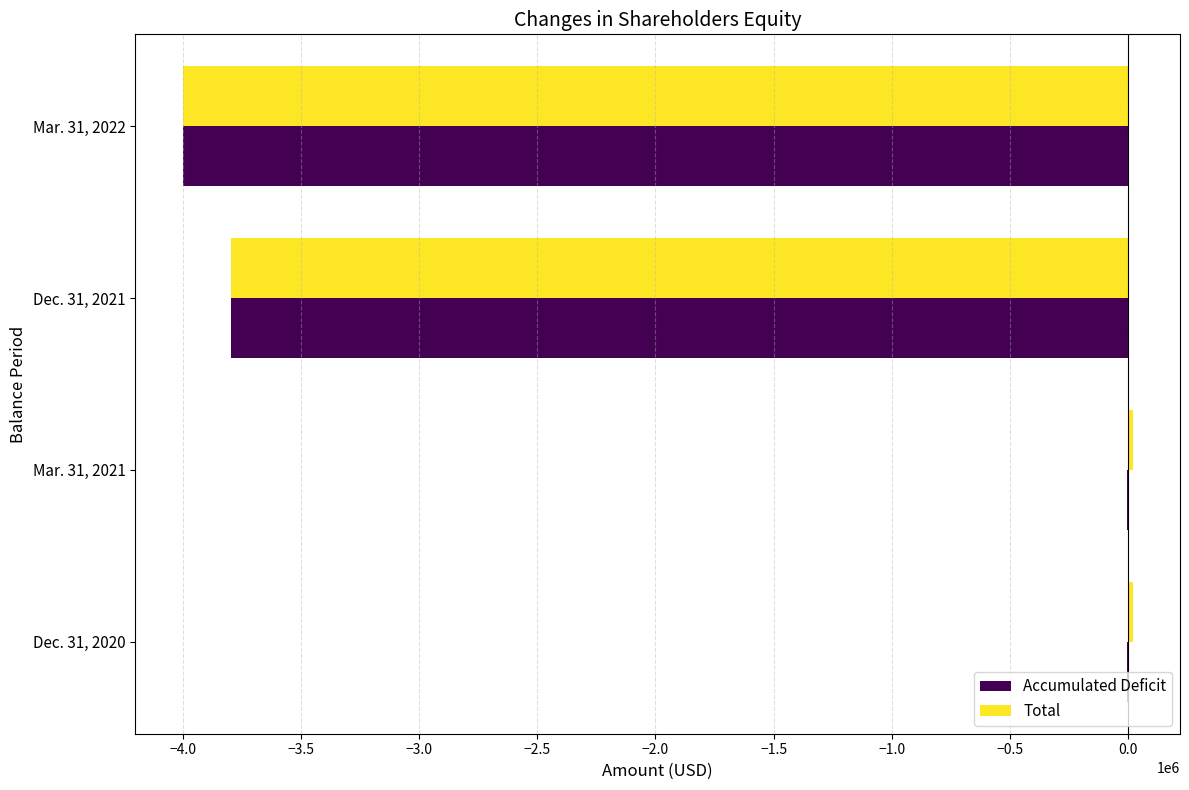

At which label is Total closest to -1990849?

Dec. 31, 2021